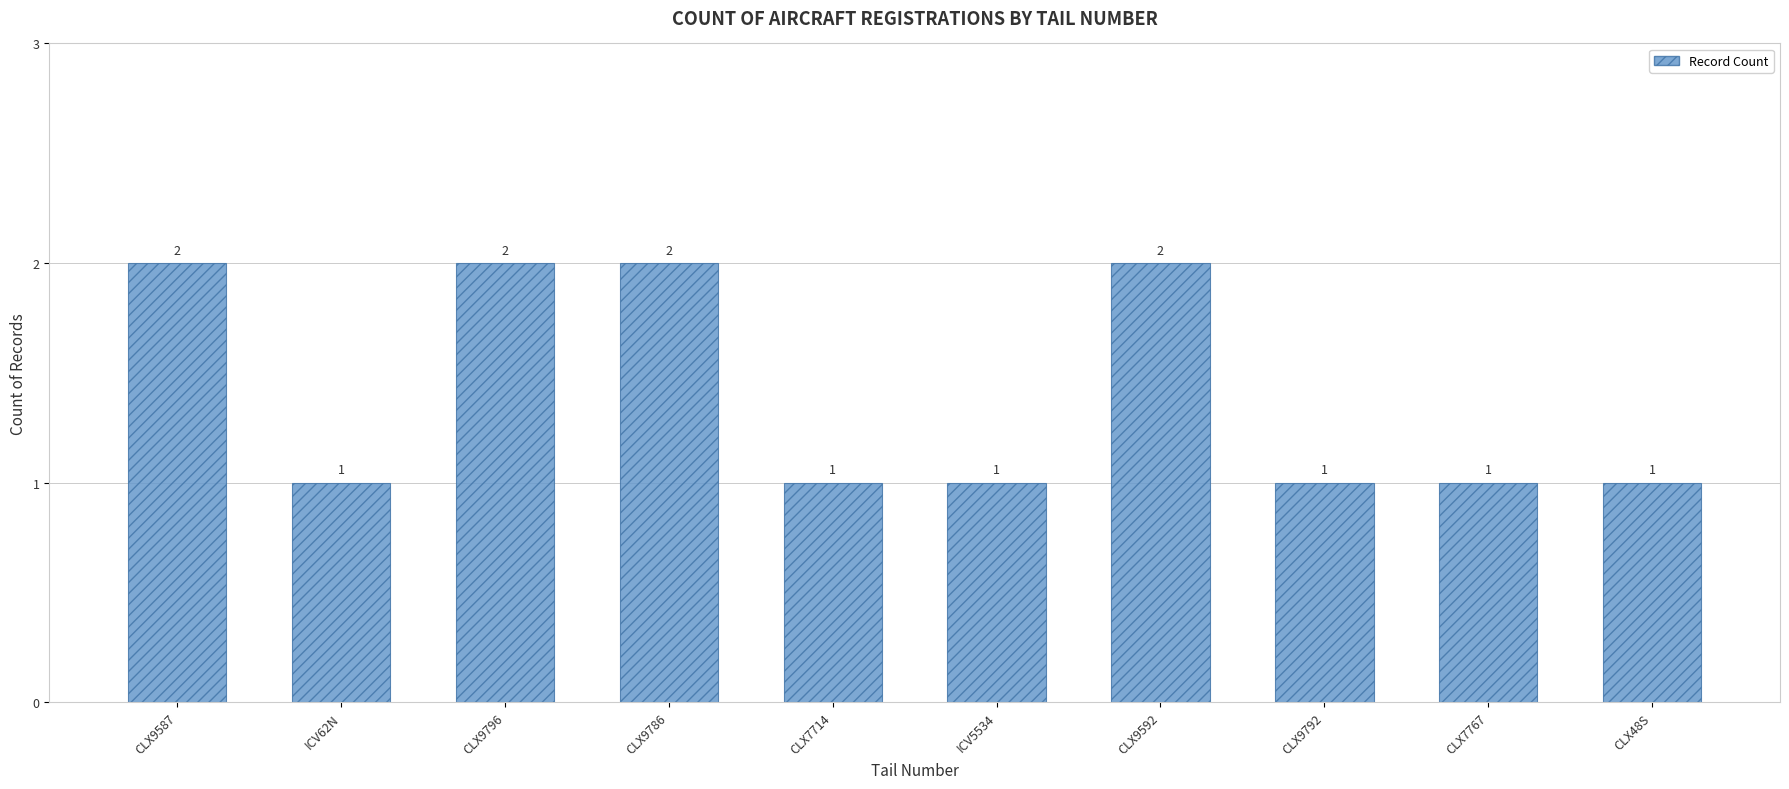

Reading left to right, transcribe all the data shown in this chart.

CLX9587=2	ICV62N=1	CLX9796=2	CLX9786=2	CLX7714=1	ICV5534=1	CLX9592=2	CLX9792=1	CLX7767=1	CLX48S=1